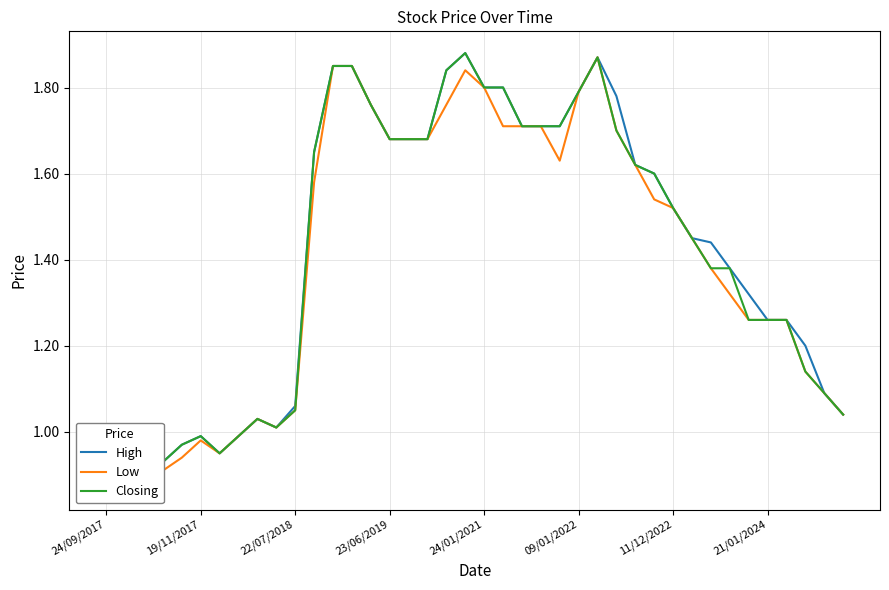

What is the difference between the High values at 31 and 30?

0.1